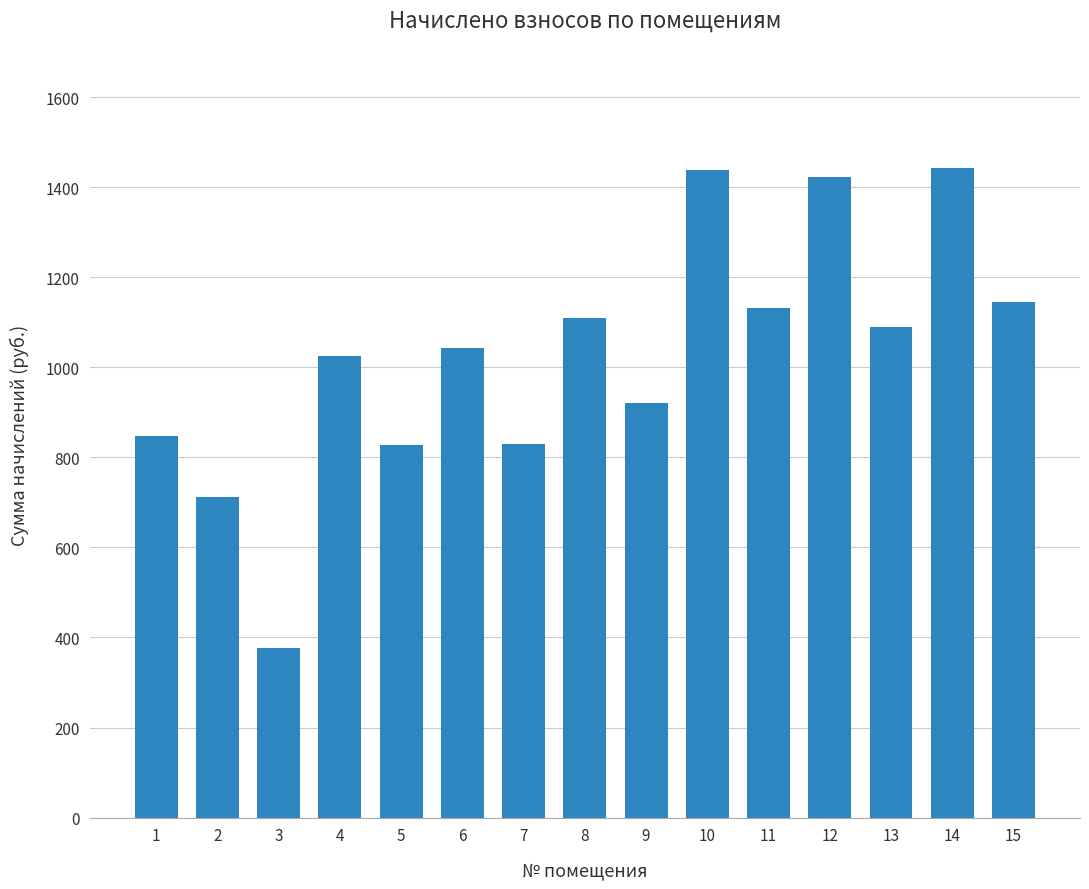

Count the number of values greater than 1042.

8